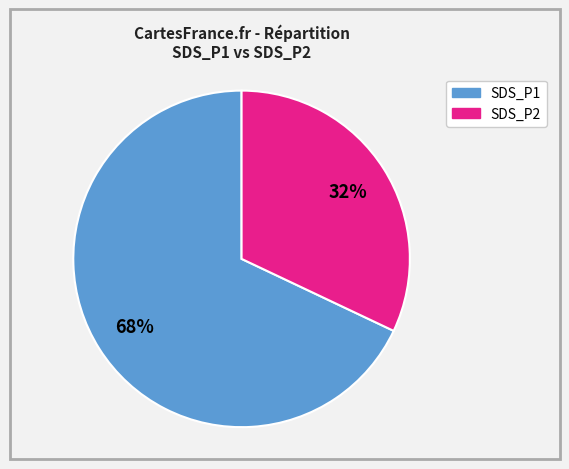

Count the number of slices in the pie.

2